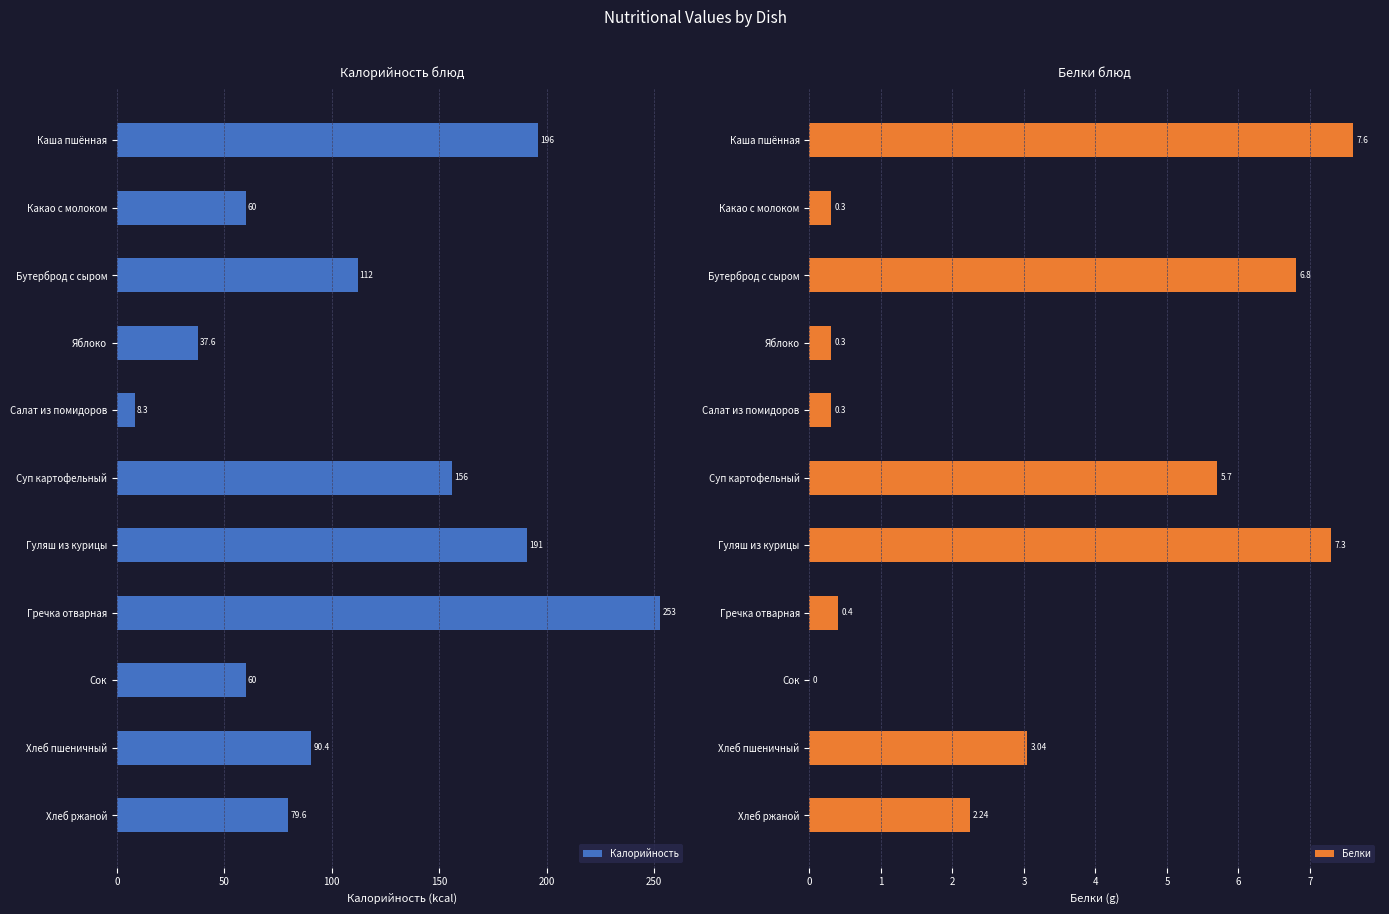

Is it true that Калорийность equals 196.0 at Каша пшённая?

True